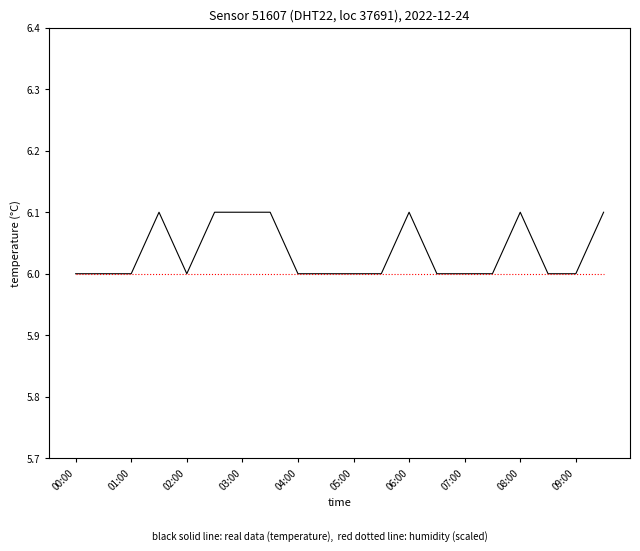

What is the smallest value displayed?

6.0